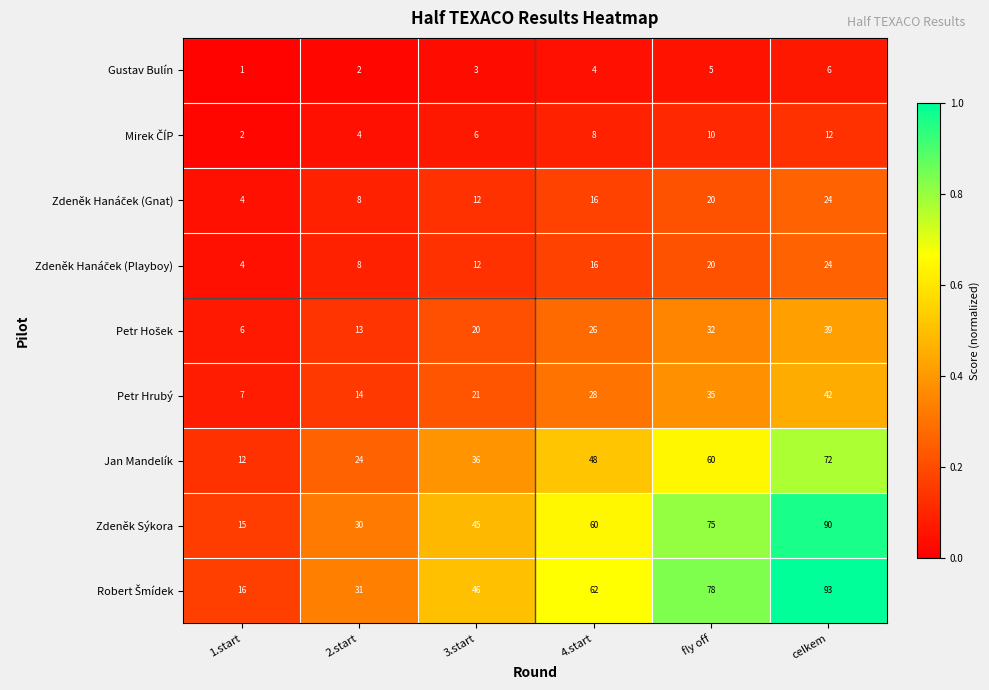

What is the sum of the Petr Hrubý values at fly off and 4.start?

63